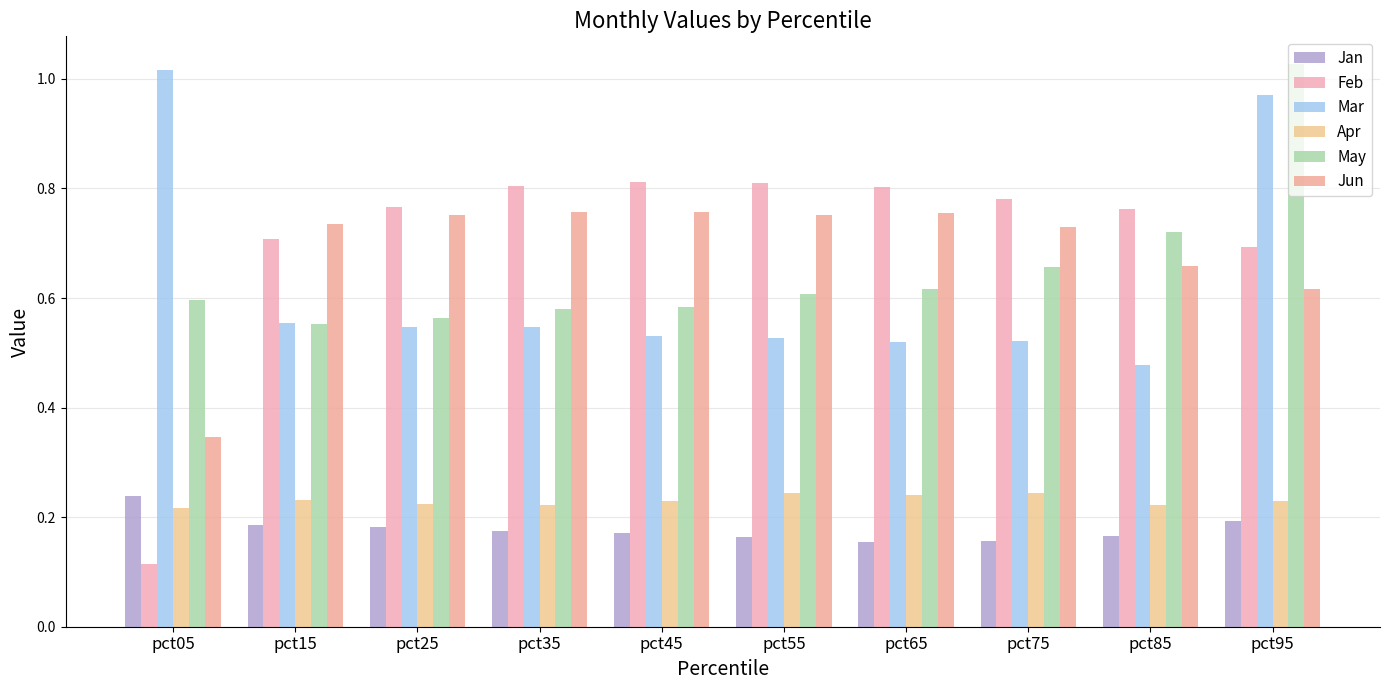

At which label is Mar closest to 0?

pct85